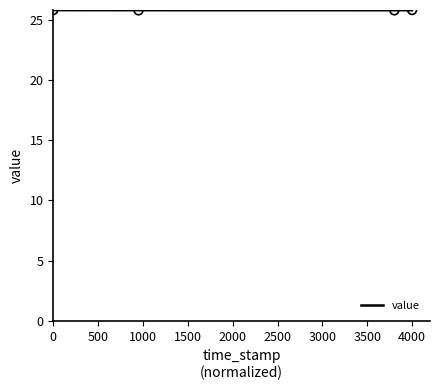

What is the minimum value for value?

25.8